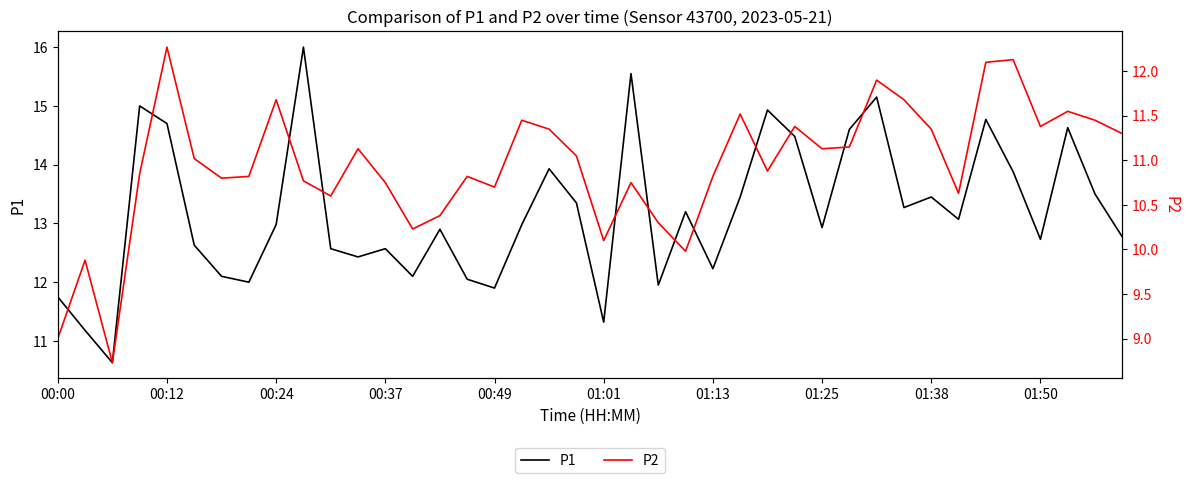

What is the difference between the second highest and minimum values in the P1 series?

4.9